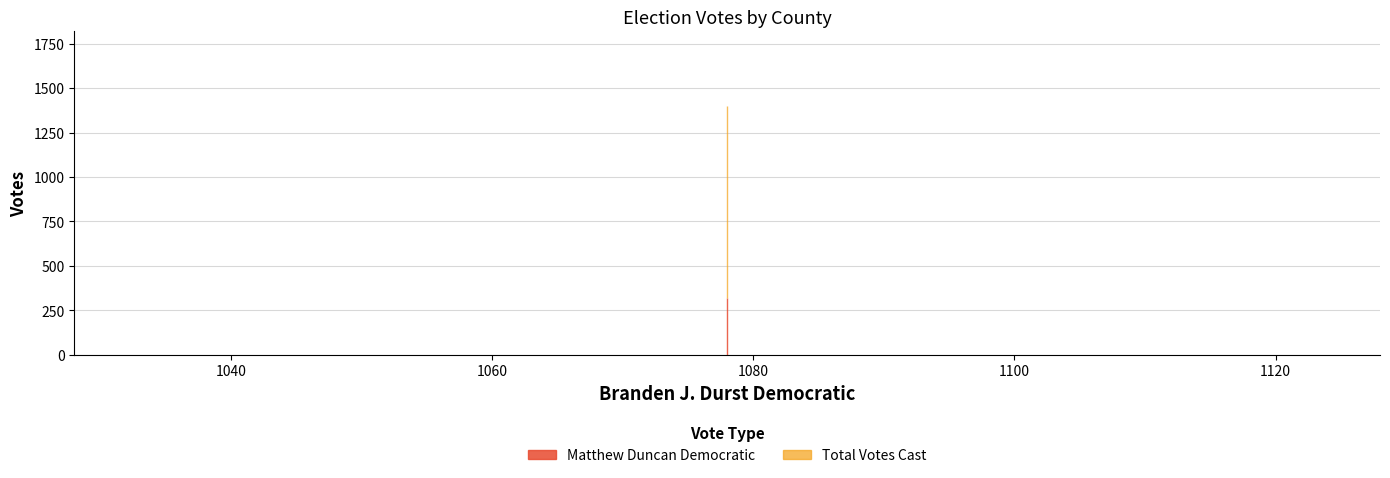

At Ada, list the series in order from smallest to largest.

Matthew Duncan Democratic, Total Votes Cast